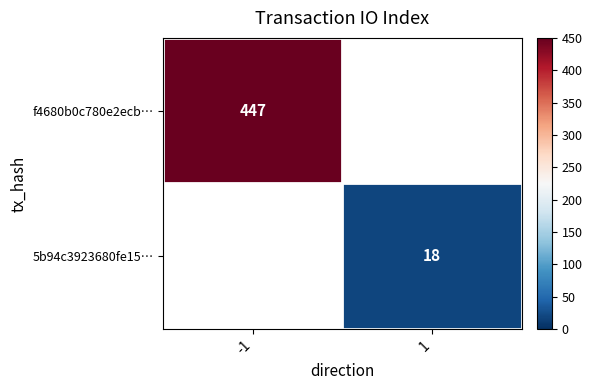

Is it true that f4680b0c780e2ecb… equals 96 at -1?

False